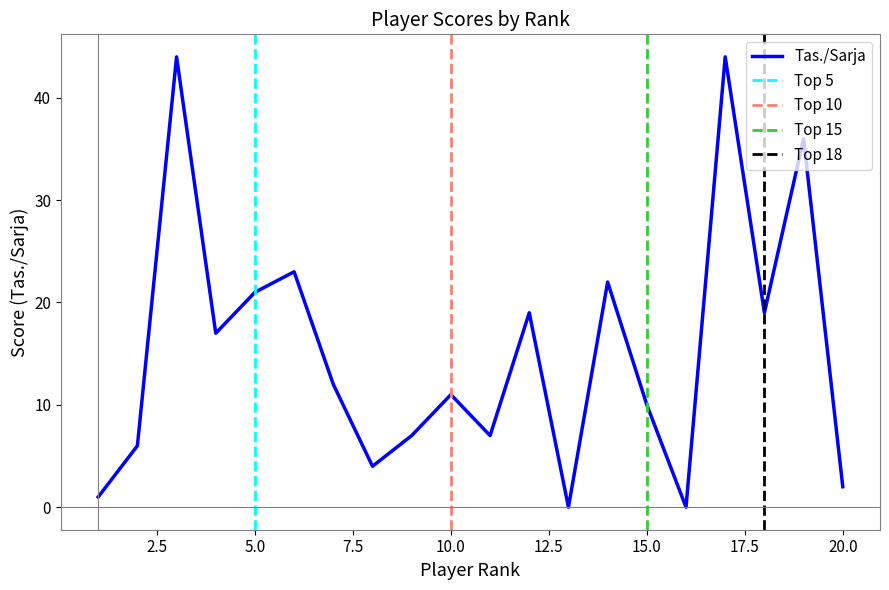

How many lines are shown in the chart?

1